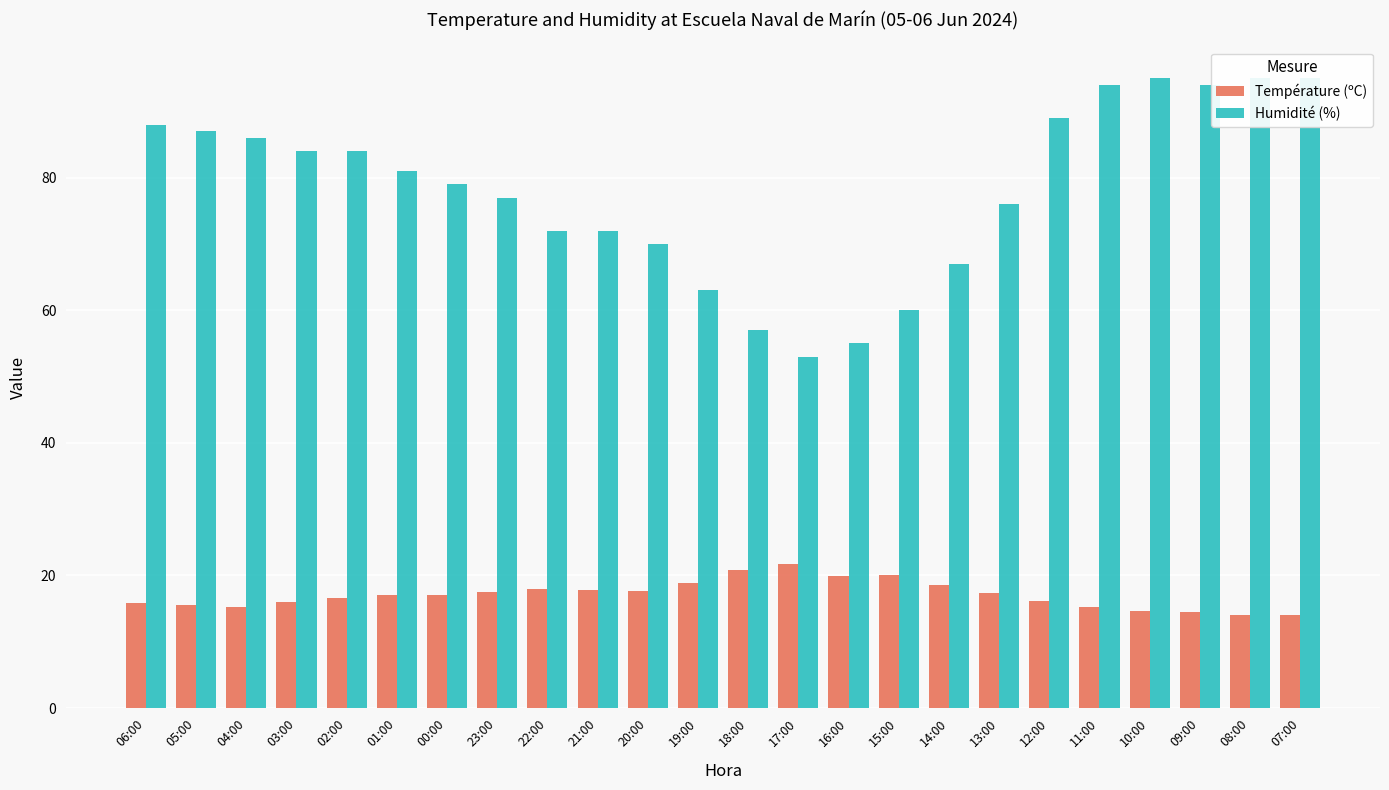

What is the label of the 4th bar from the right?

10:00